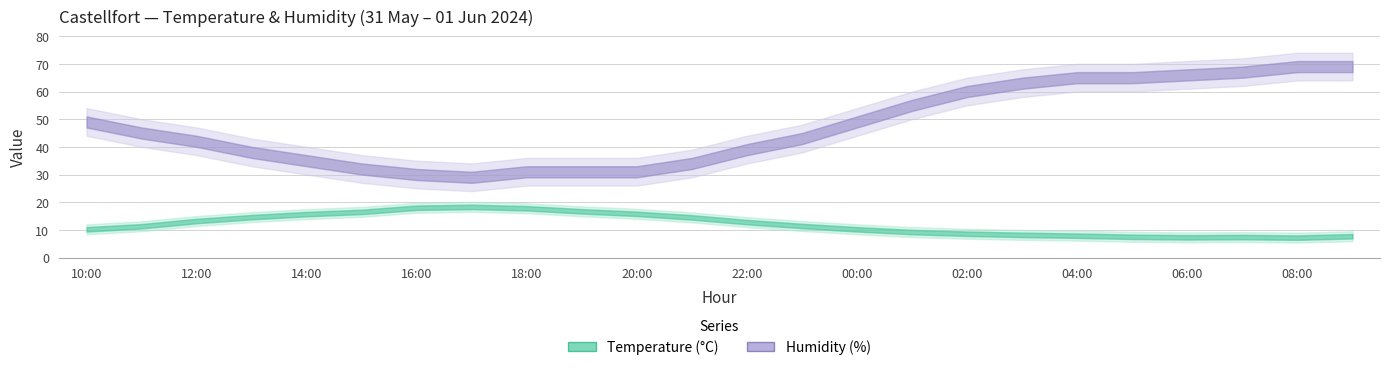

Reading right to left, transcribe all the data shown in this chart.

7.7	7.2	7.4	7.3	7.5	7.9	8.2	8.6	9.2	10.2	11.4	12.8	14.5	15.8	16.7	17.8	18.3	18.0	16.5	15.7	14.6	13.2	11.3	10.2